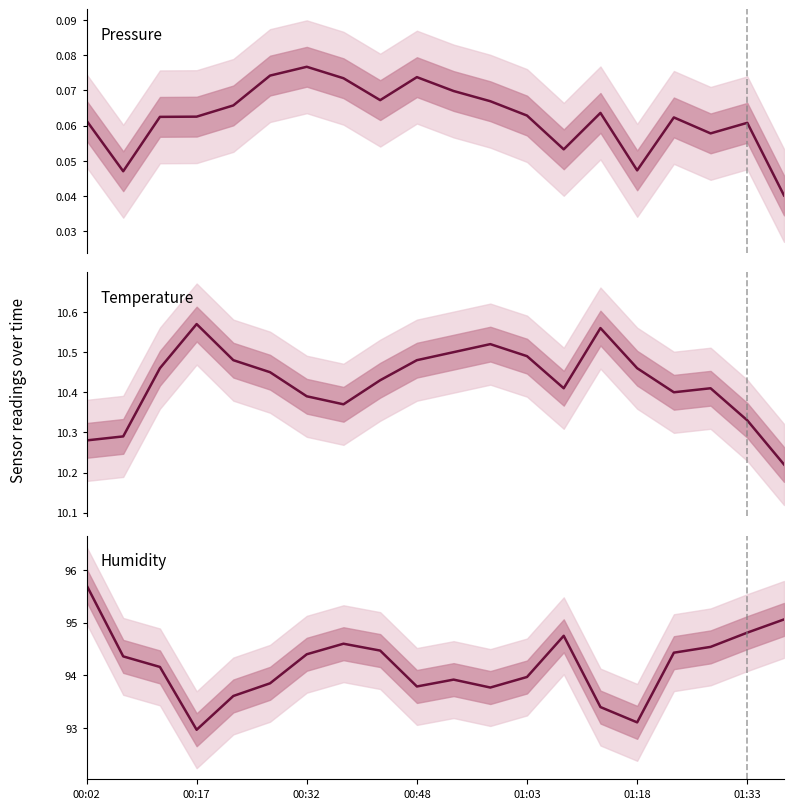

True or false: temperature has a value of 4.0 at 13.

False